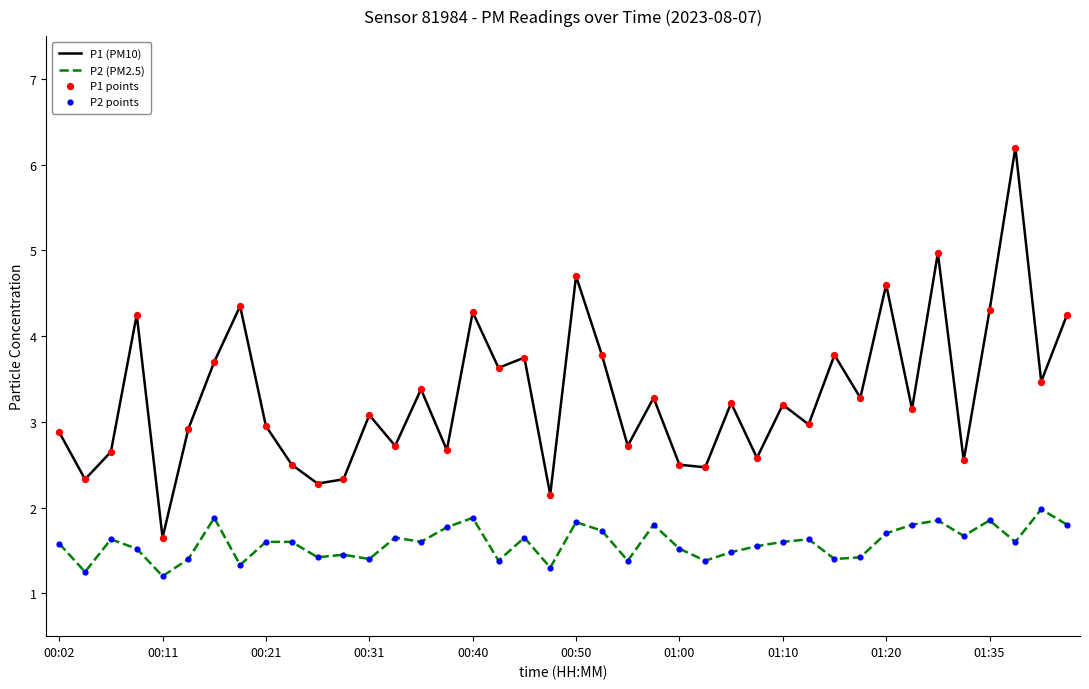

Which series has the largest total across all categories?

P1 (PM10)